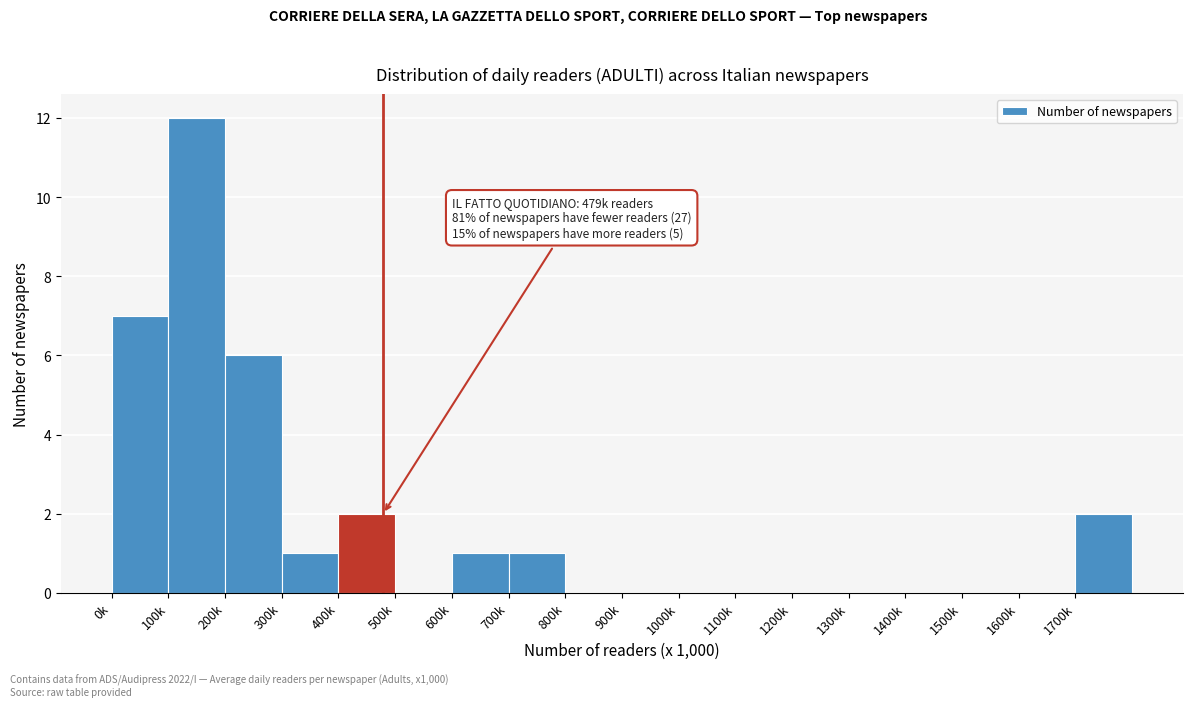

Reading left to right, extract all data points from this chart.

0k=7	100k=12	200k=6	300k=1	400k=2	500k=0	600k=1	700k=1	800k=0	900k=0	1000k=0	1100k=0	1200k=0	1300k=0	1400k=0	1500k=0	1600k=0	1700k=2